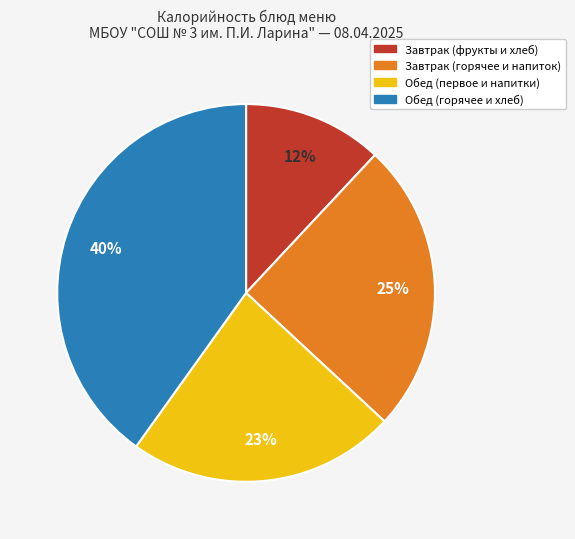

To the nearest percent, what is the average slice percentage?

25%